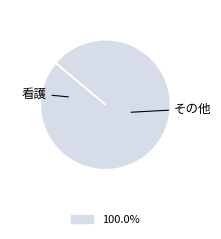

Is there any slice that represents more than half of the pie?

Yes